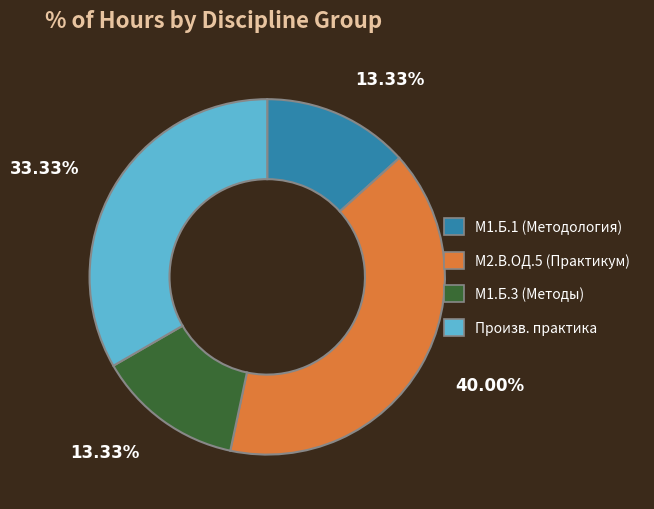

Is there any slice that represents more than half of the pie?

No